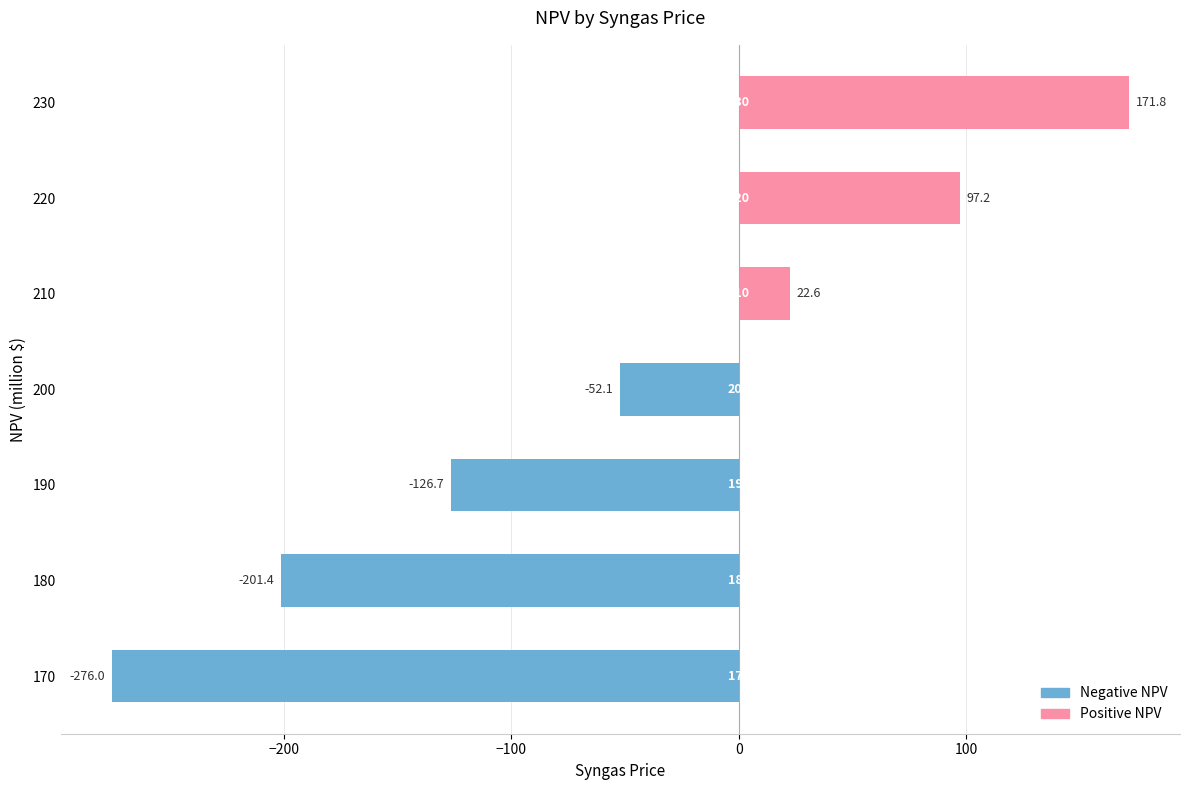

How many values are above zero?

3